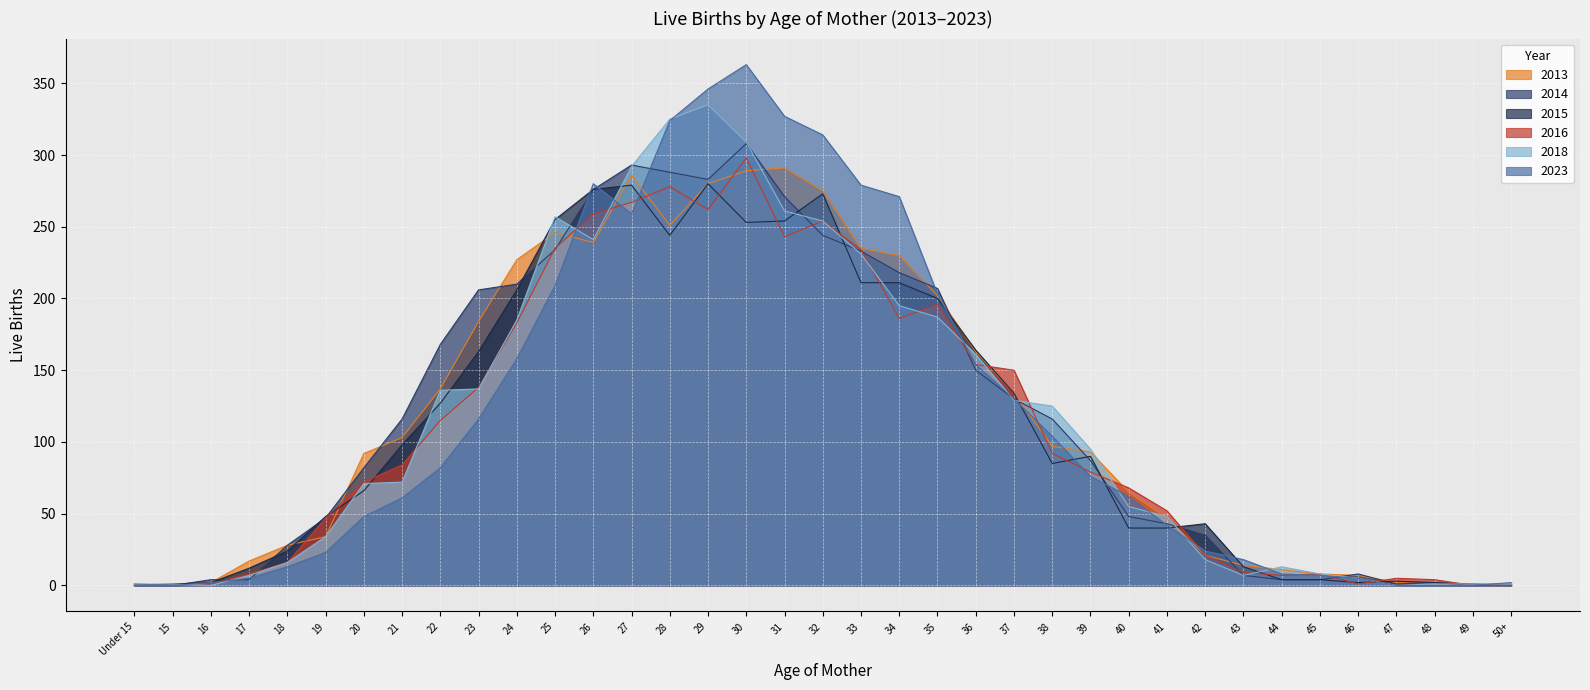

Is the value of 2018 at 28 greater than the value of 2023 at 40?

Yes